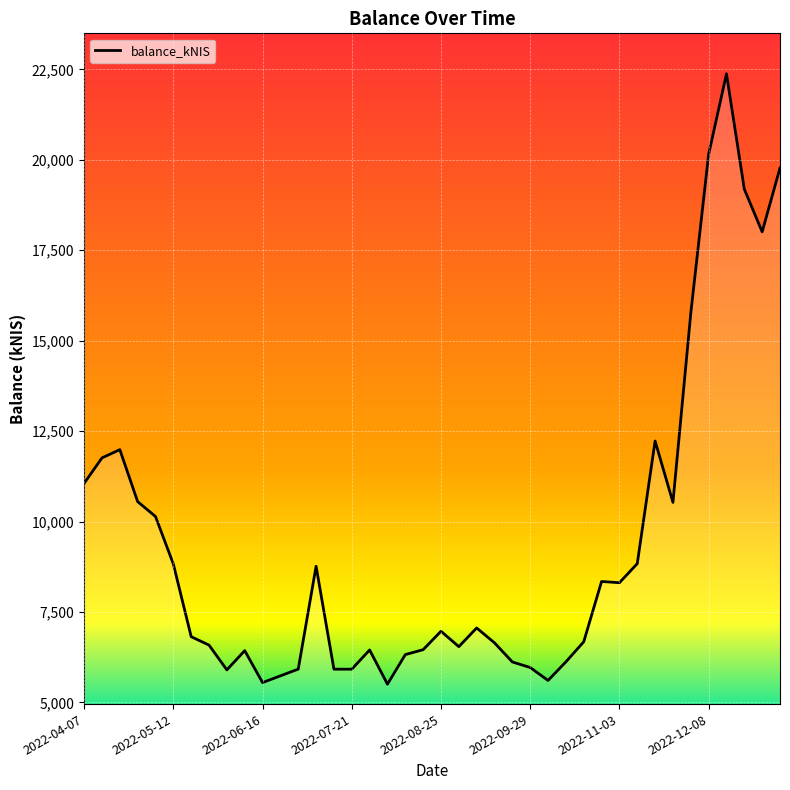

What is the difference between the maximum and minimum values?

16872.1